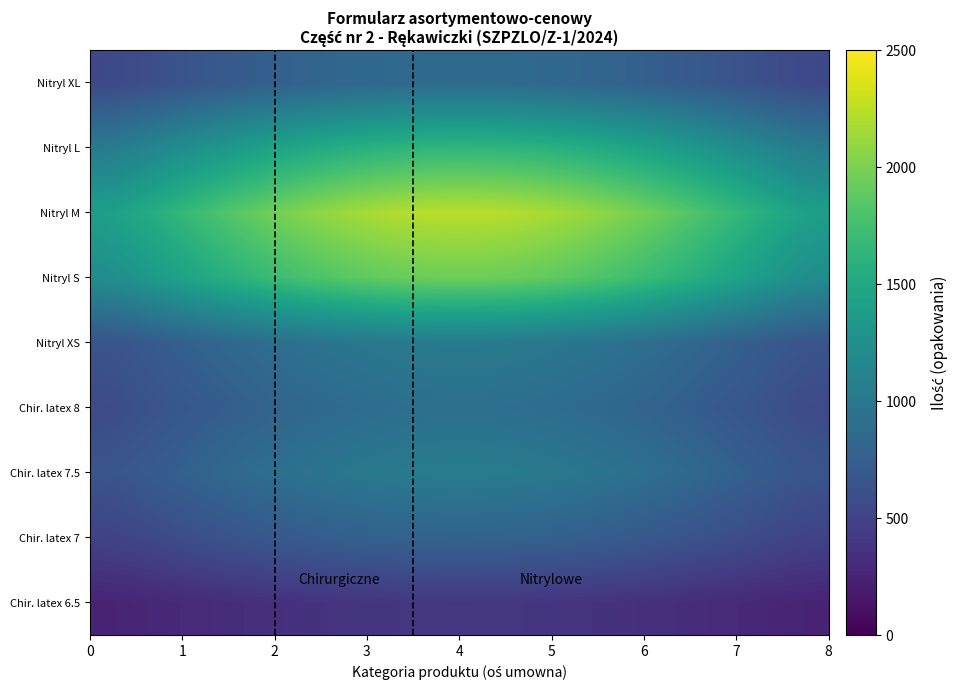

At how many categories does at least one series exceed 1059?

40